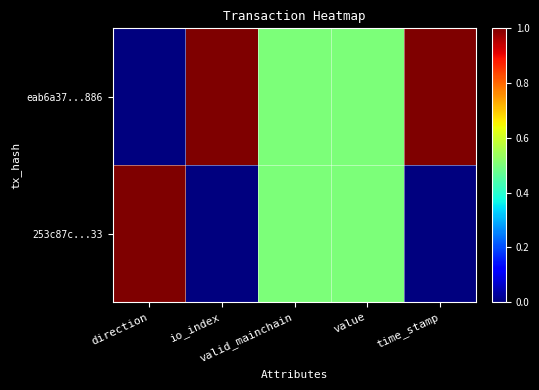

Which series has the widest spread of values?

eab6a37...886